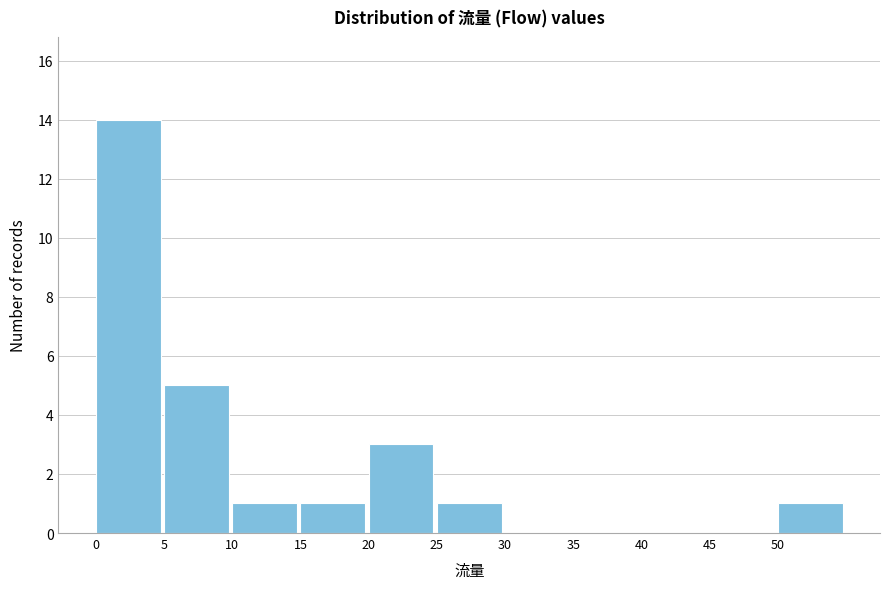

How tall is the bar that spans 20 to 25 on the x-axis? The values are not printed on the chart, so give them approximately, as read against the axis.

3